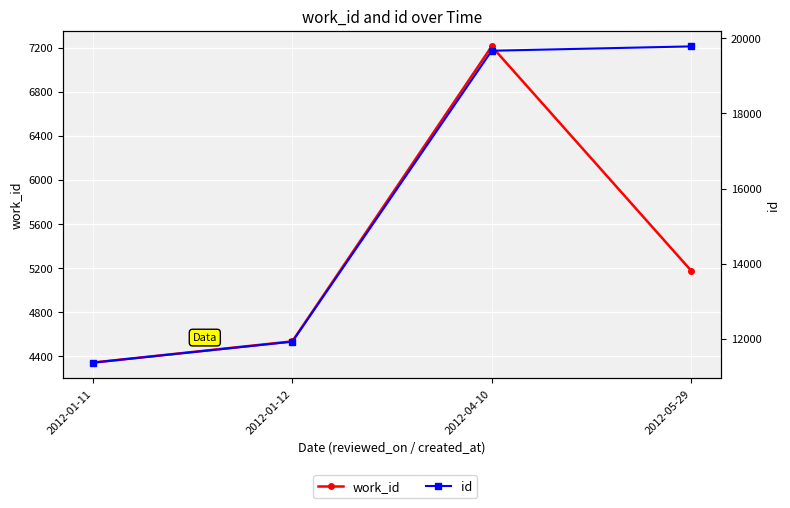

True or false: work_id and id intersect in this chart.

False